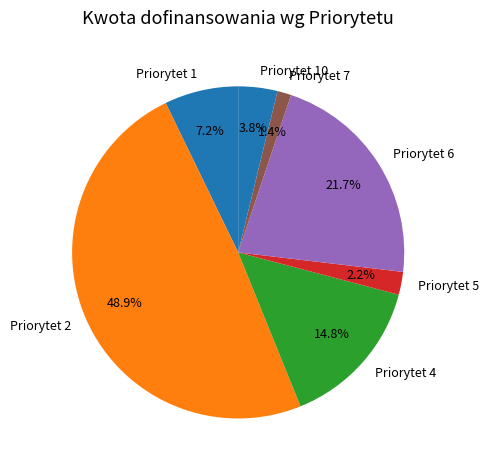

Which slice is the largest?

Priorytet 2